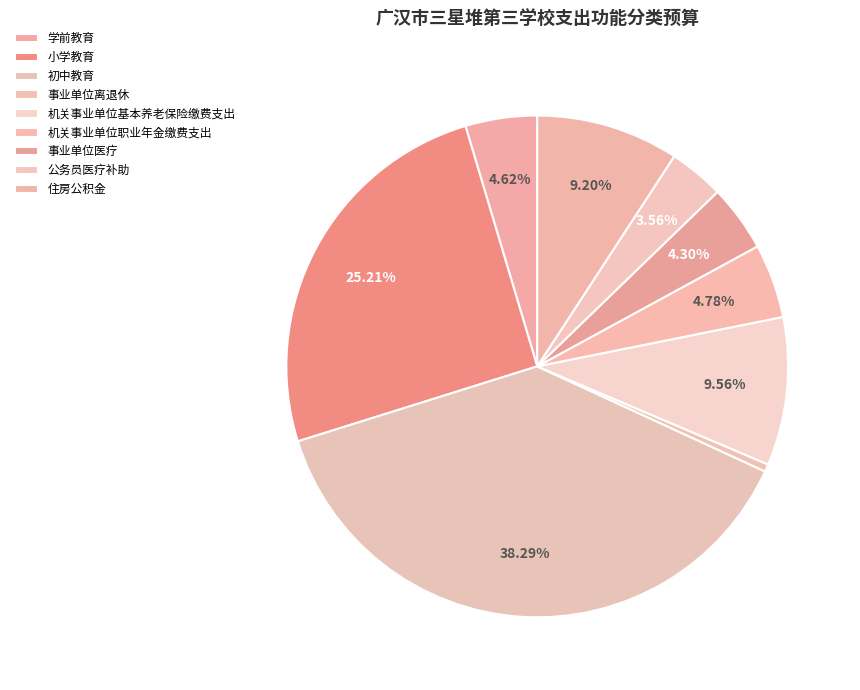

How much of the chart is everything except 机关事业单位基本养老保险缴费支出?

90.4%